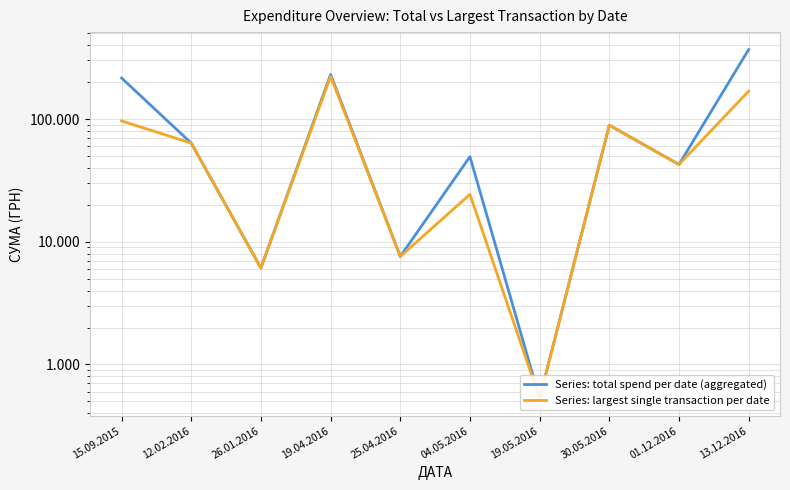

What is the highest value of the Series: total spend per date (aggregated) series?

368303.5